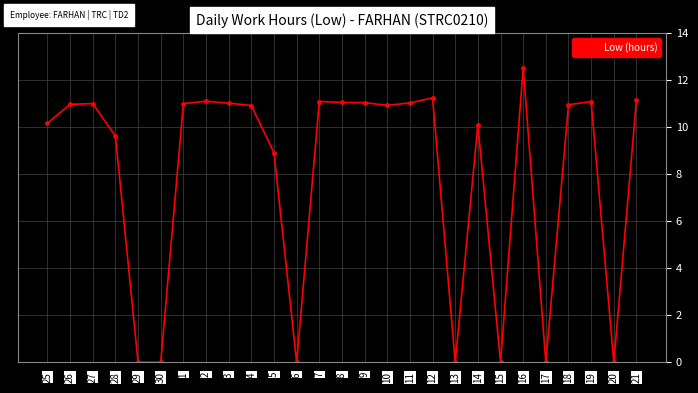

How many lines are shown in the chart?

1